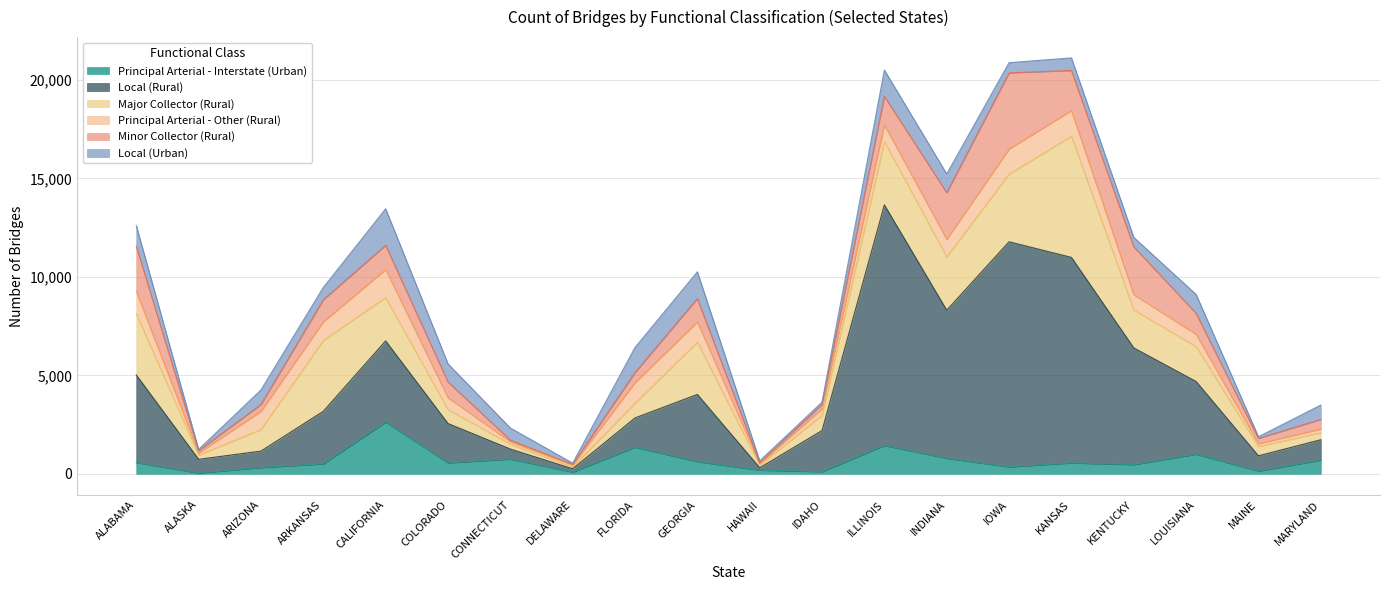

What position from the right is LOUISIANA?

3